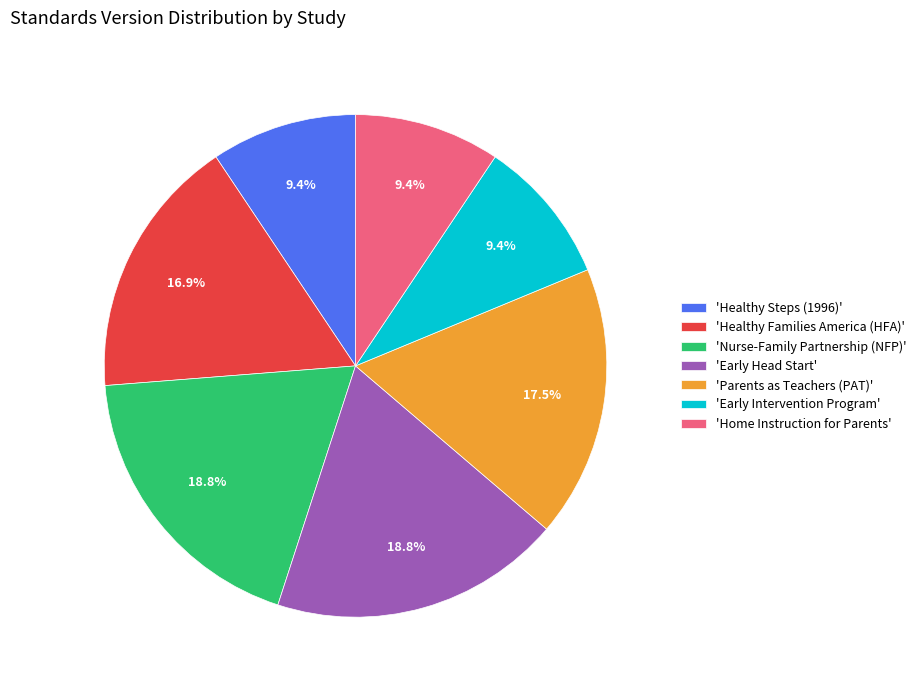

What is the ratio of the value at 'Nurse-Family Partnership (NFP)' to the value at 'Parents as Teachers (PAT)'?

1.1